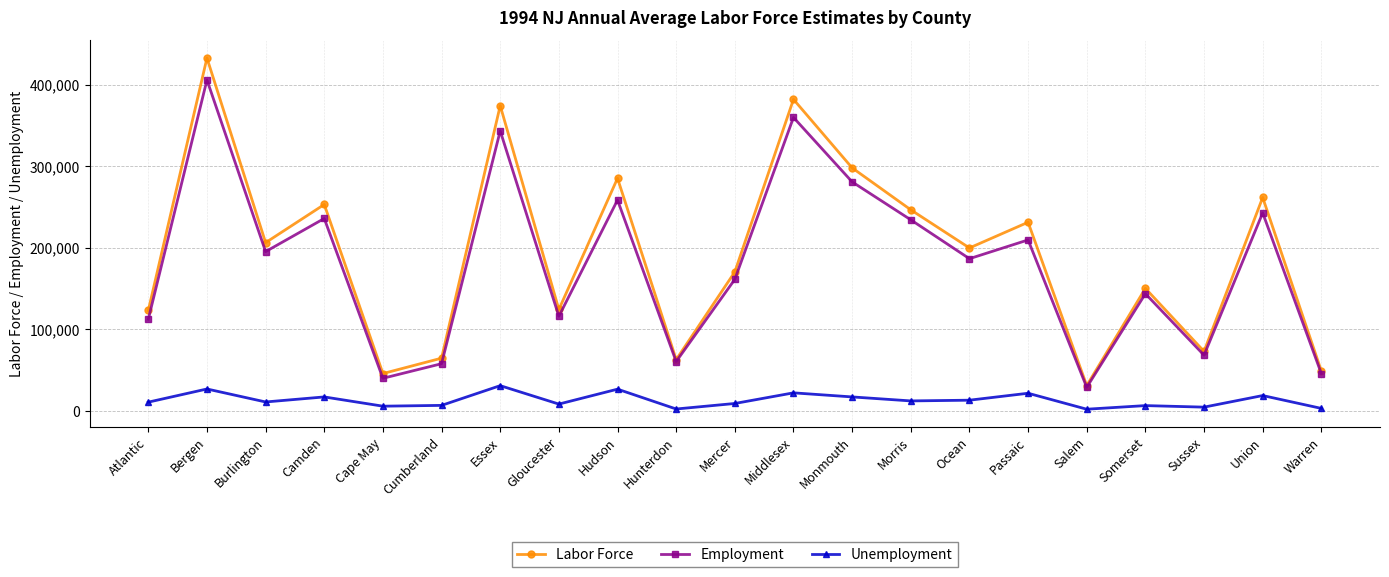

Where is the first local minimum for Employment?

Burlington